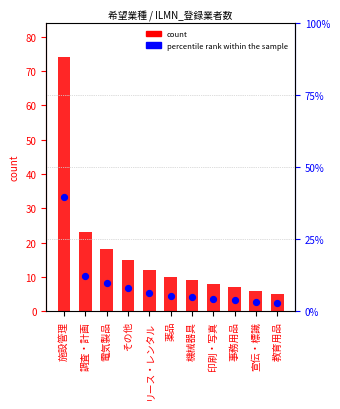

Which series contains the lowest Y value?

percentile rank within the sample